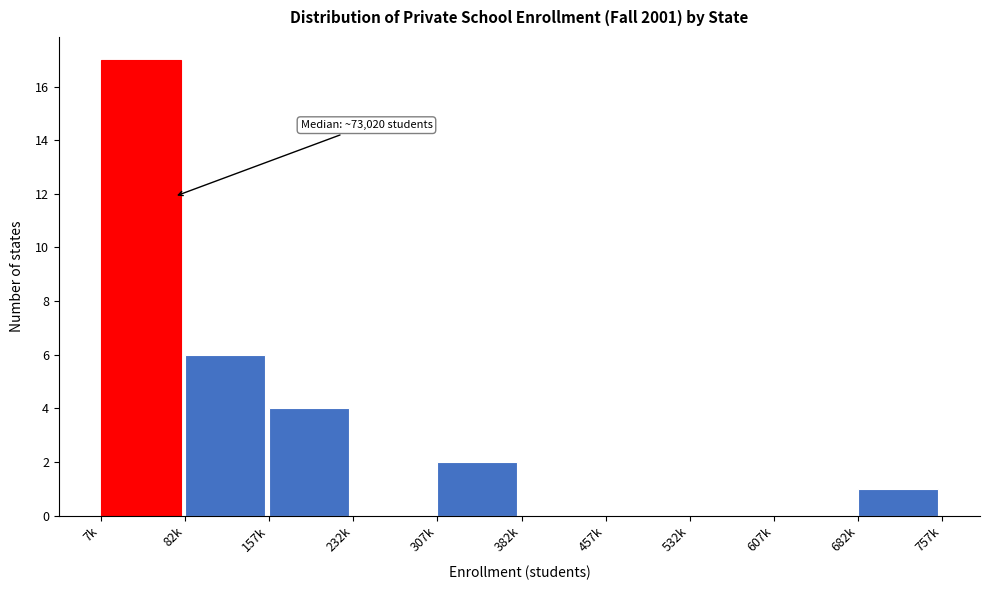

Reading left to right, list all the values displayed in this chart.

7k=17	82k=6	157k=4	232k=0	307k=2	382k=0	457k=0	532k=0	607k=0	682k=1